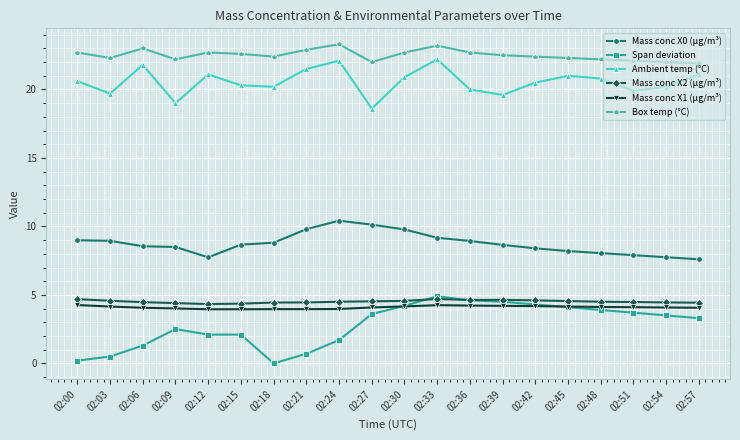

What is the difference between the second highest and minimum values in the Mass conc X1 (μg/m³) series?

0.3